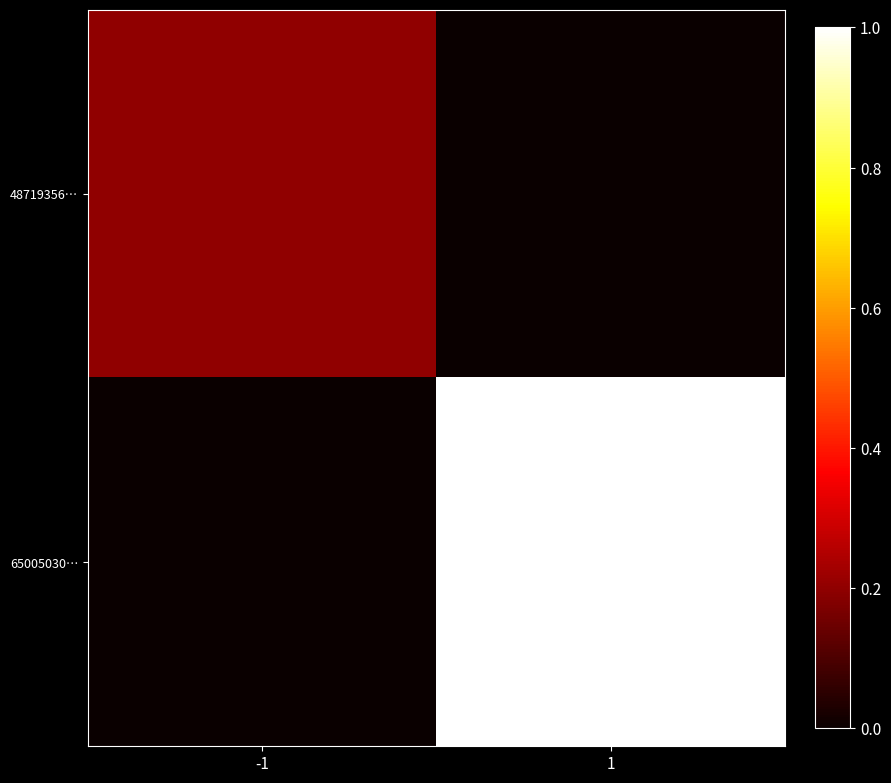

List the series in order of their peak value, lowest first.

48719356…, 65005030…